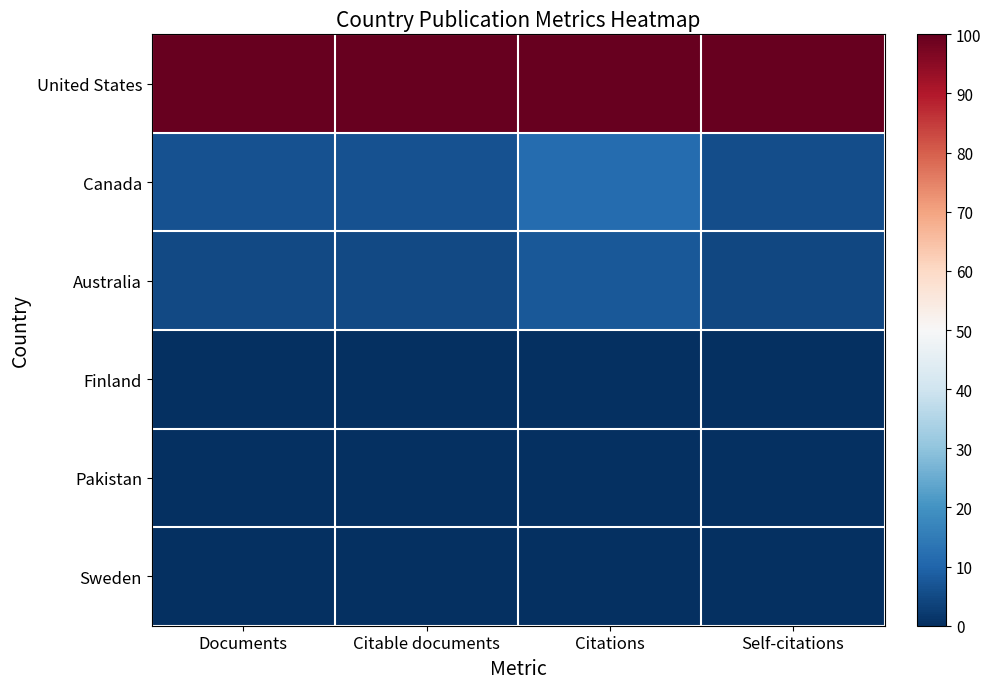

At how many categories does at least one series exceed 0?

4